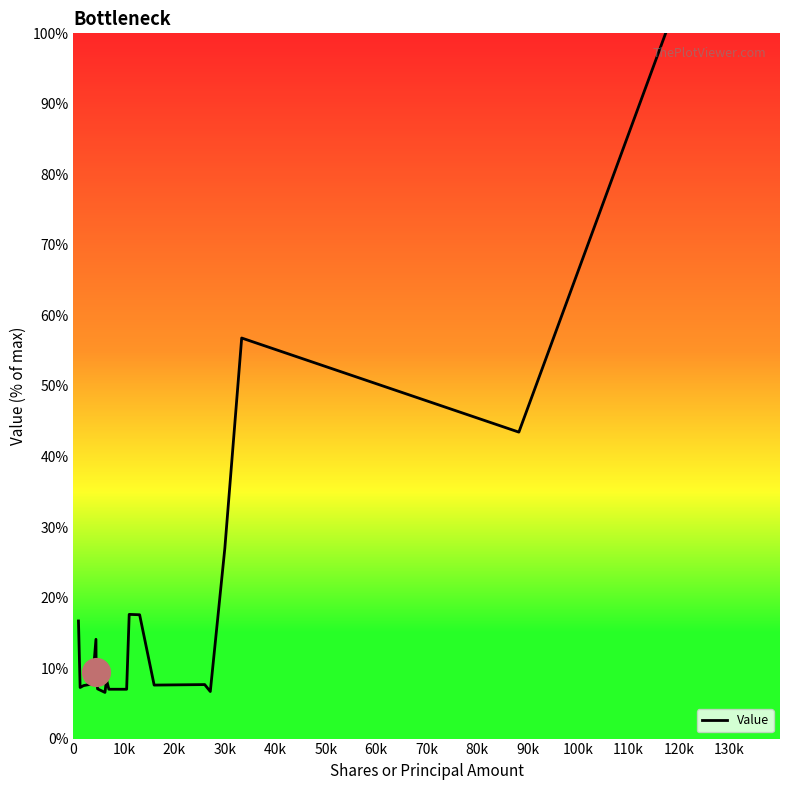

What is the greatest value displayed?

100.0